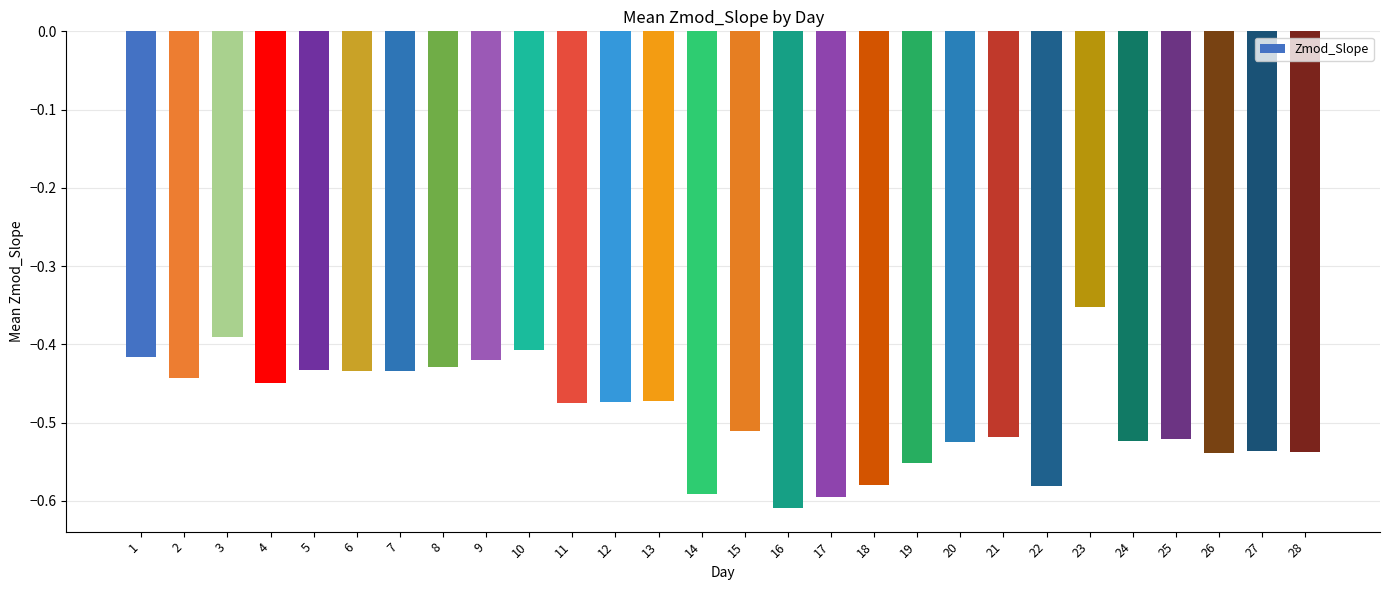

Does the chart contain any negative values?

Yes